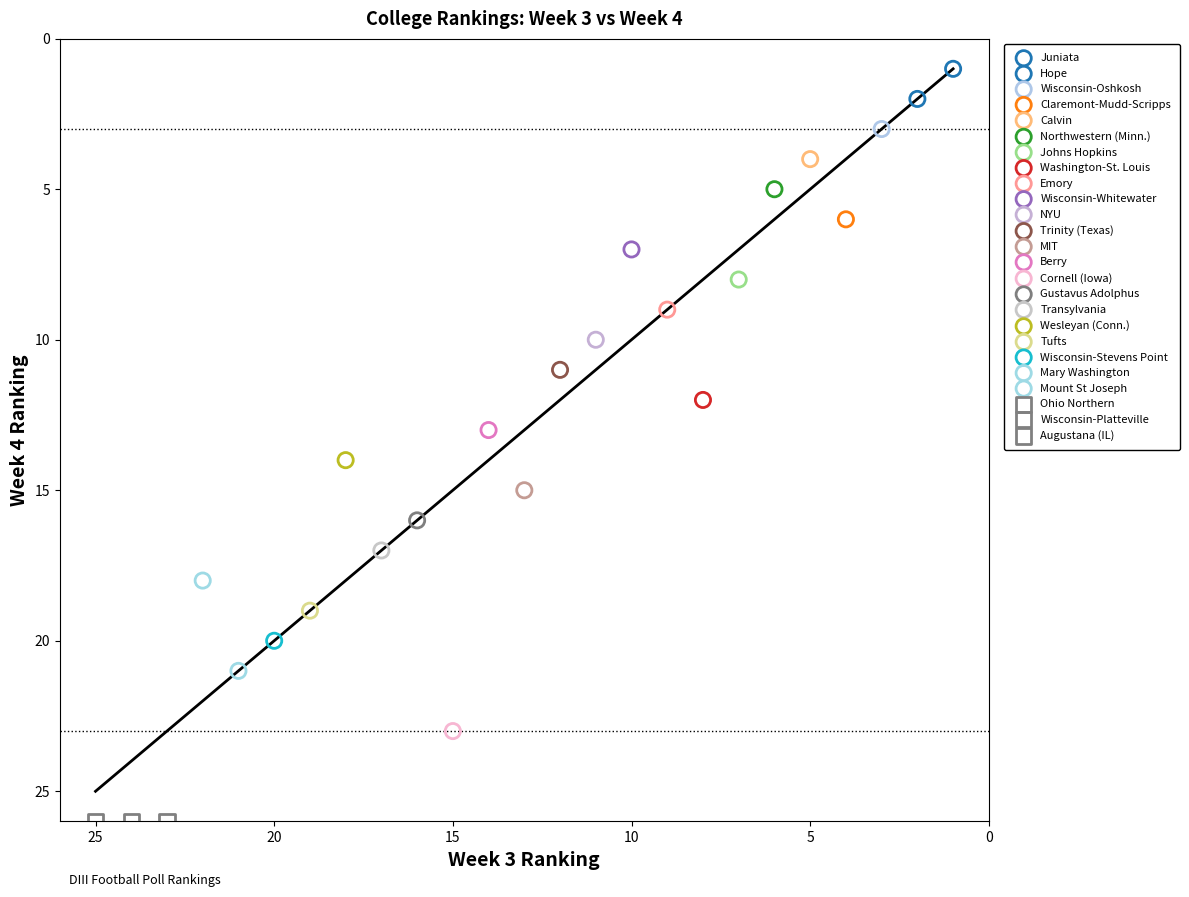

What are all the series names shown in the legend?

Juniata, Hope, Wisconsin-Oshkosh, Claremont-Mudd-Scripps, Calvin, Northwestern (Minn.), Johns Hopkins, Washington-St. Louis, Emory, Wisconsin-Whitewater, NYU, Trinity (Texas), MIT, Berry, Cornell (Iowa), Gustavus Adolphus, Transylvania, Wesleyan (Conn.), Tufts, Wisconsin-Stevens Point, Mary Washington, Mount St Joseph, Ohio Northern, Wisconsin-Platteville, Augustana (IL)